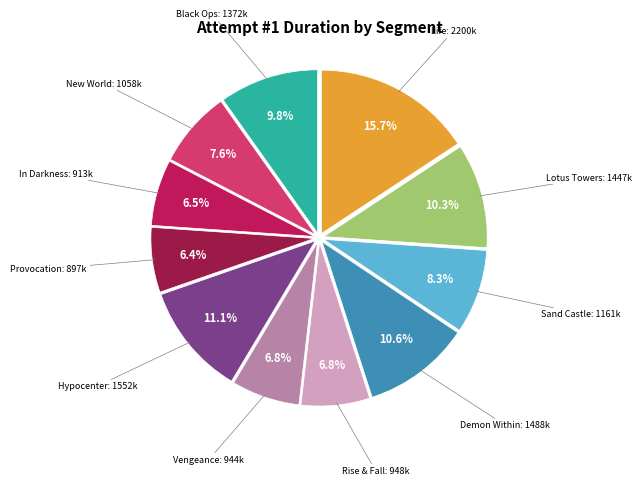

Is there a majority slice in this chart?

No